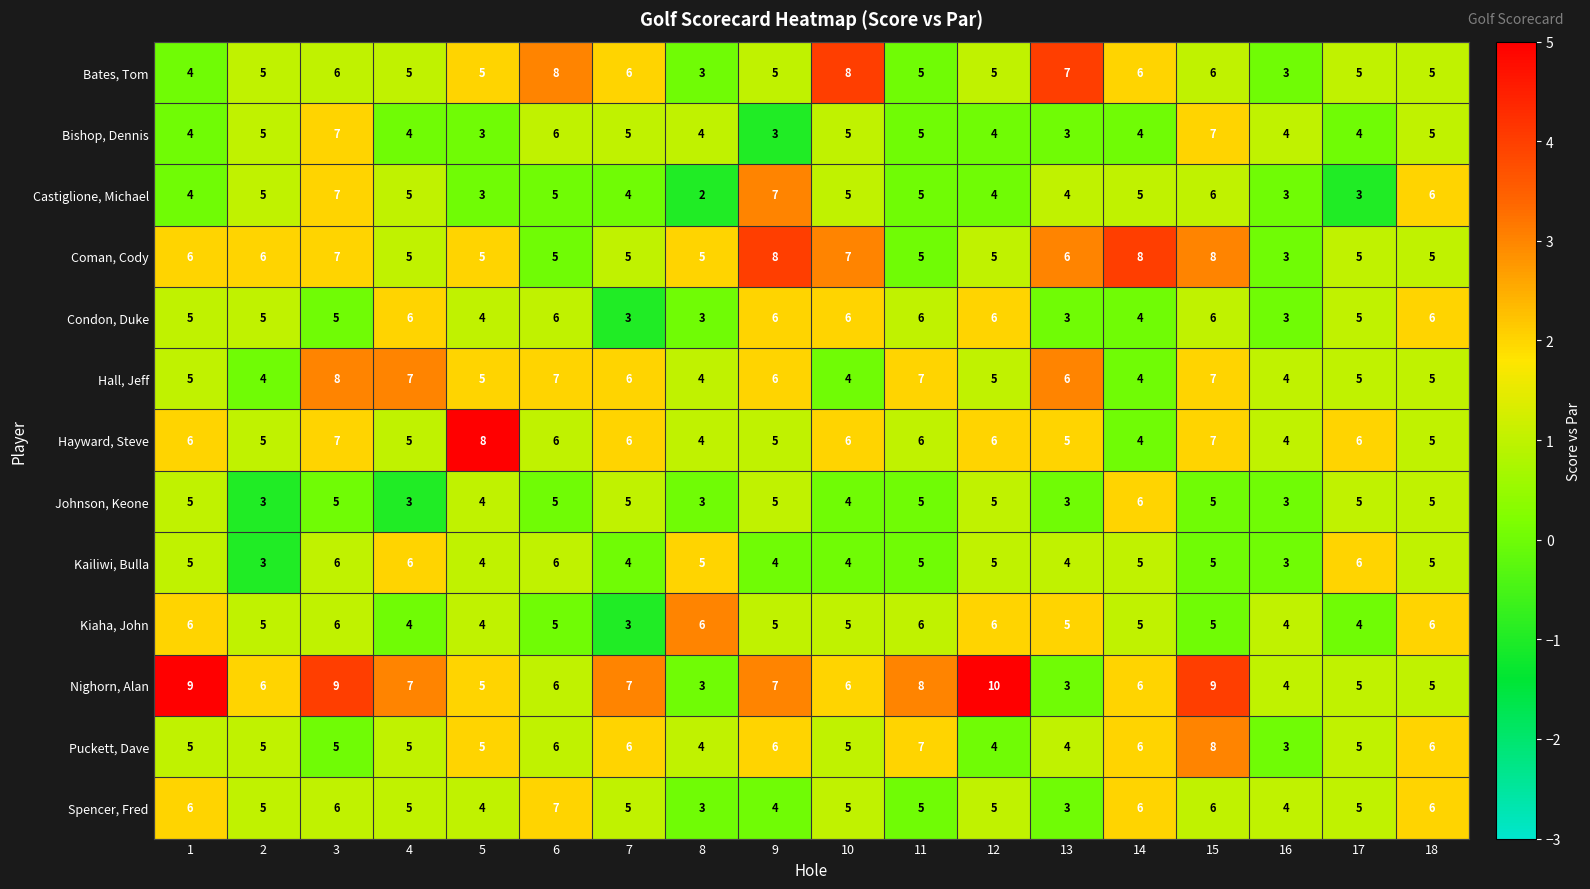

Count the number of categories in the chart.

18